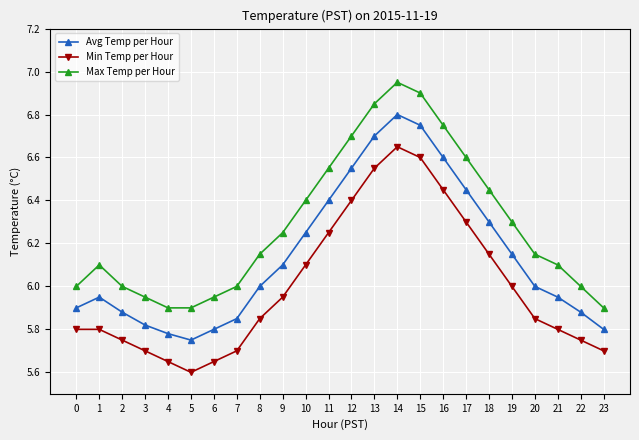

Which series changed the most between 0 and 12?

Max Temp per Hour